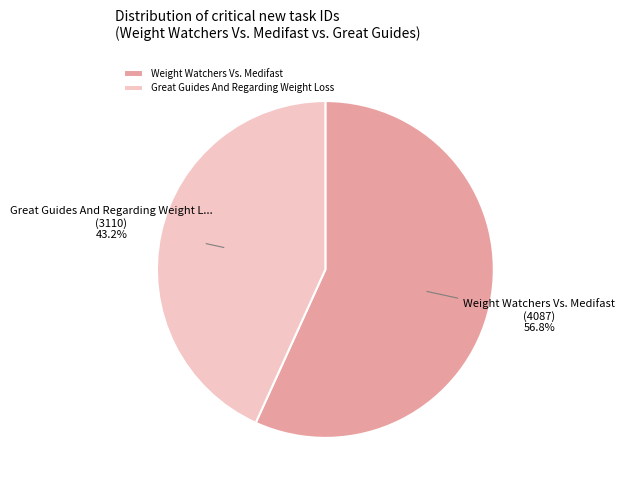

Is it true that Great Guides And Regarding Weight Loss is 36% of the pie?

False